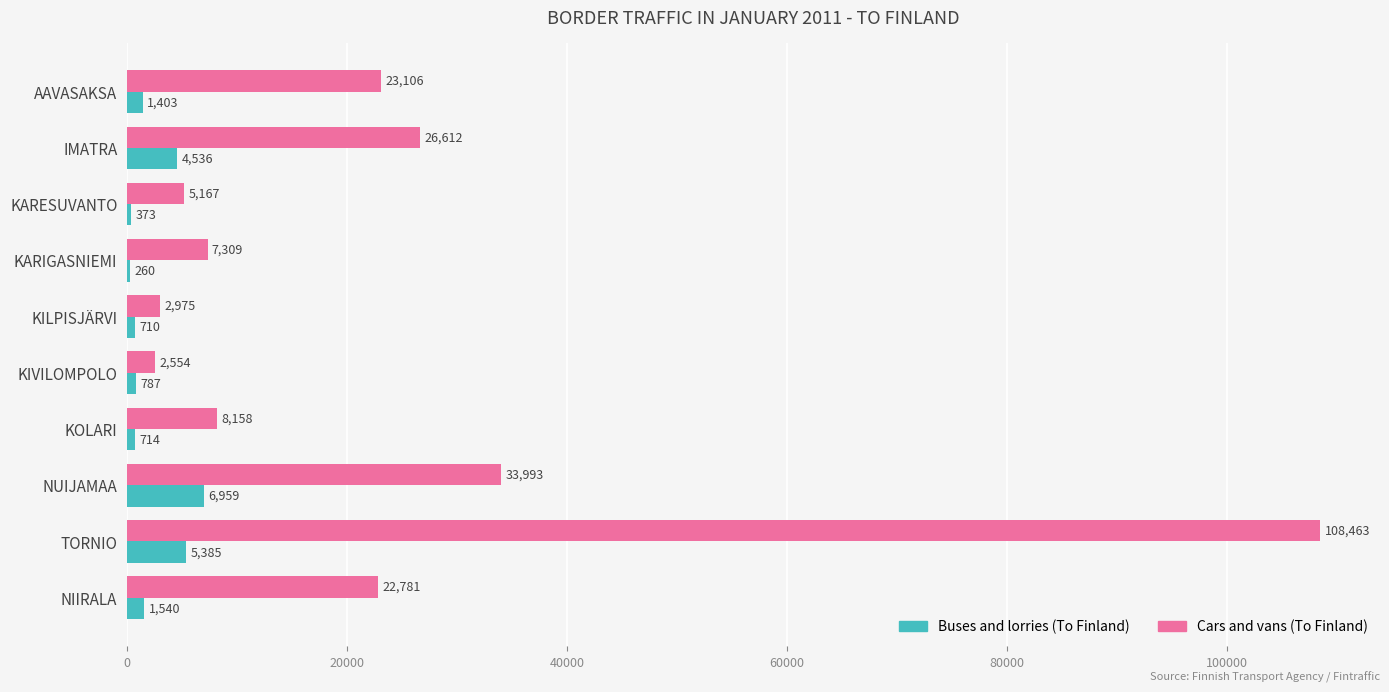

What is the maximum value shown in the chart?

108463